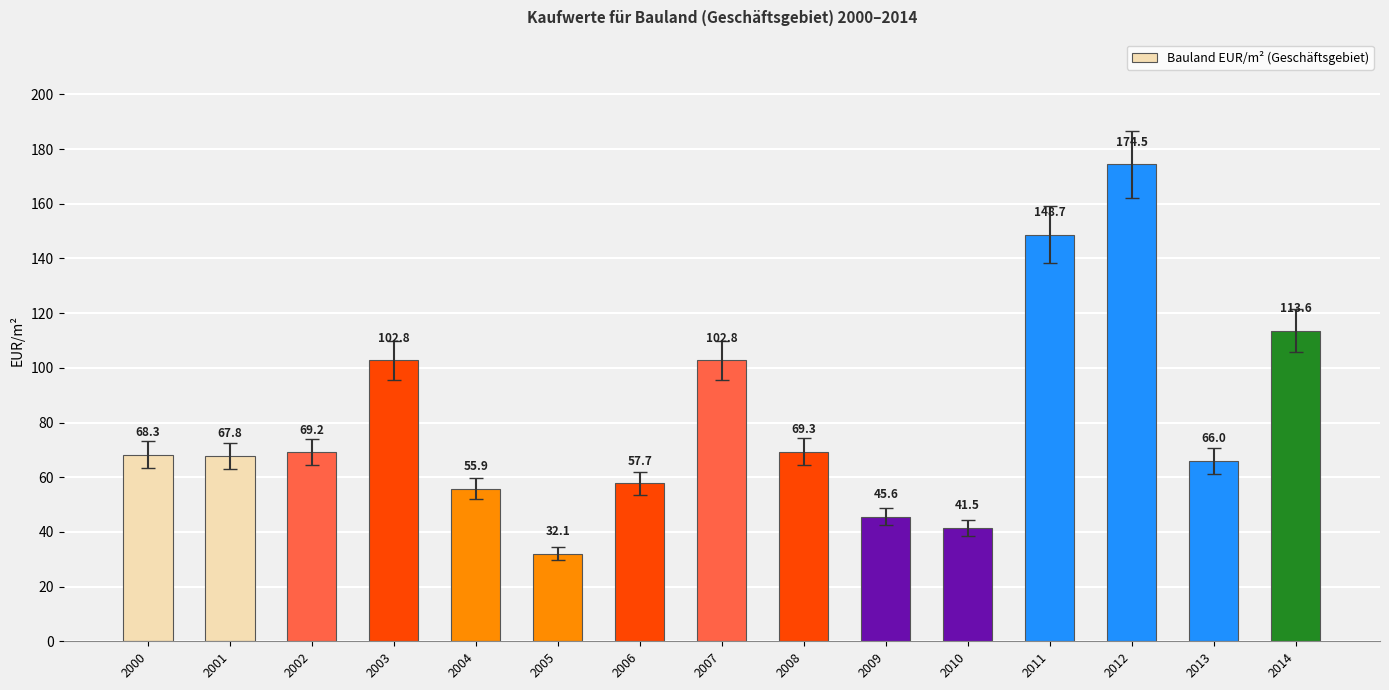

How many categories are shown in the chart?

15